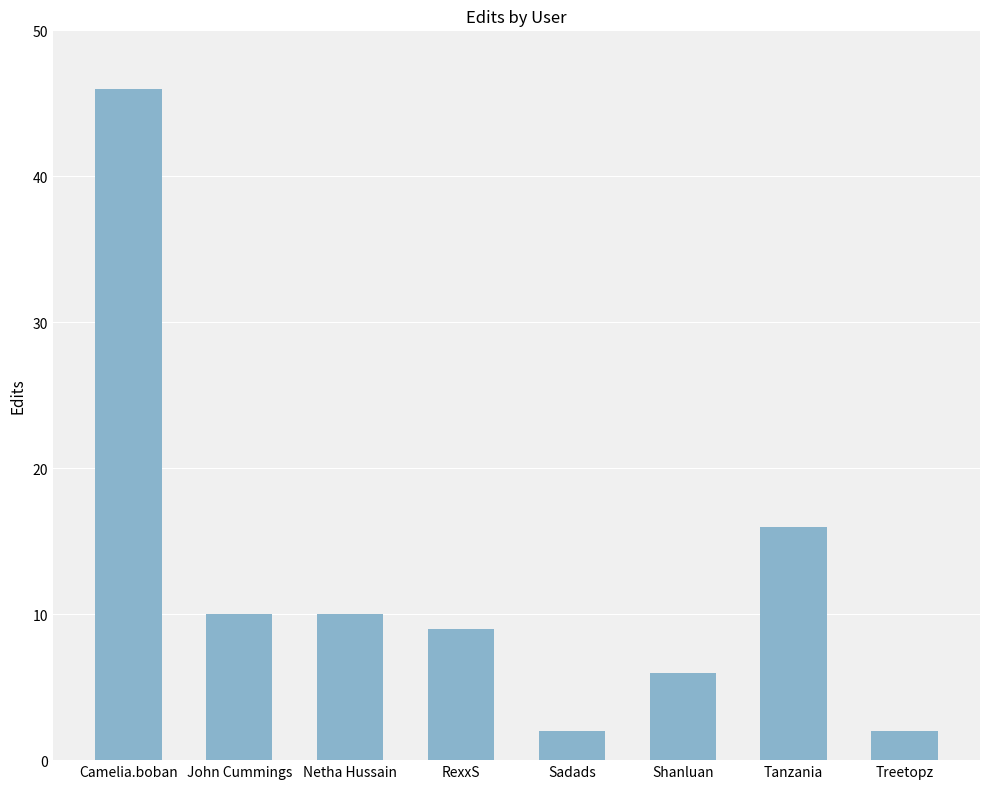

How many data points does each series have?

8